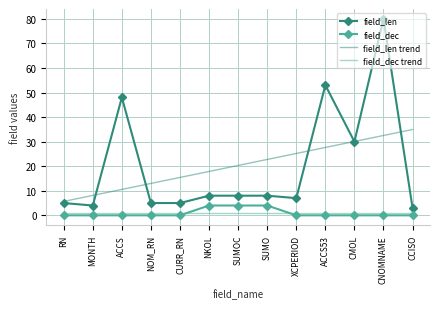

Reading left to right, transcribe all the data shown in this chart.

field_len: 5.0	4.0	48.0	5.0	5.0	8.0	8.0	8.0	7.0	53.0	30.0	80.0	3.0
field_dec: 0.0	0.0	0.0	0.0	0.0	4.0	4.0	4.0	0.0	0.0	0.0	0.0	0.0
field_len trend: 5.7	8.1	10.5	13.0	15.4	17.9	20.3	22.7	25.2	27.6	30.1	32.5	34.9
field_dec trend: 0.9	0.9	0.9	0.9	0.9	0.9	0.9	0.9	0.9	0.9	0.9	0.9	0.9